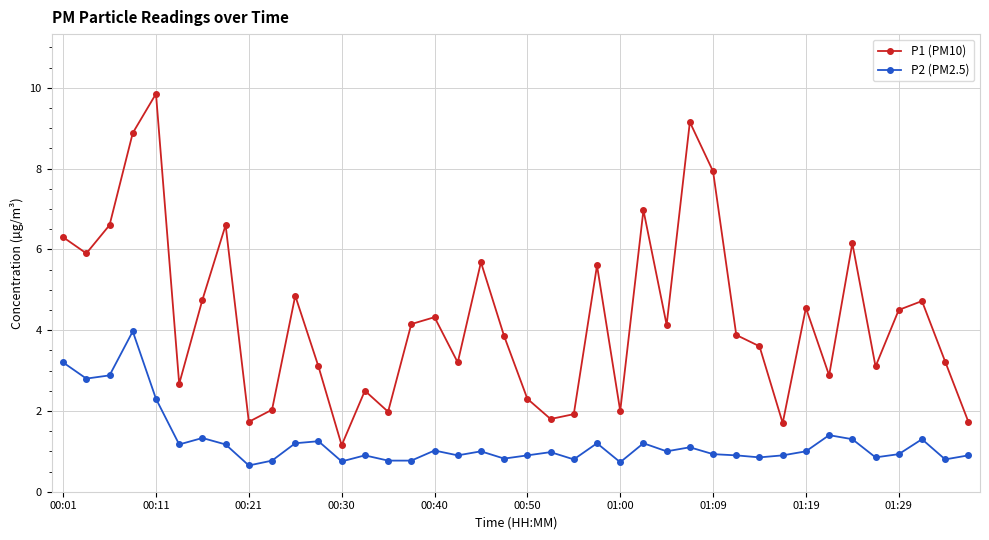

What is the value of the P2 (PM2.5) point at the 9th from the left?

0.7